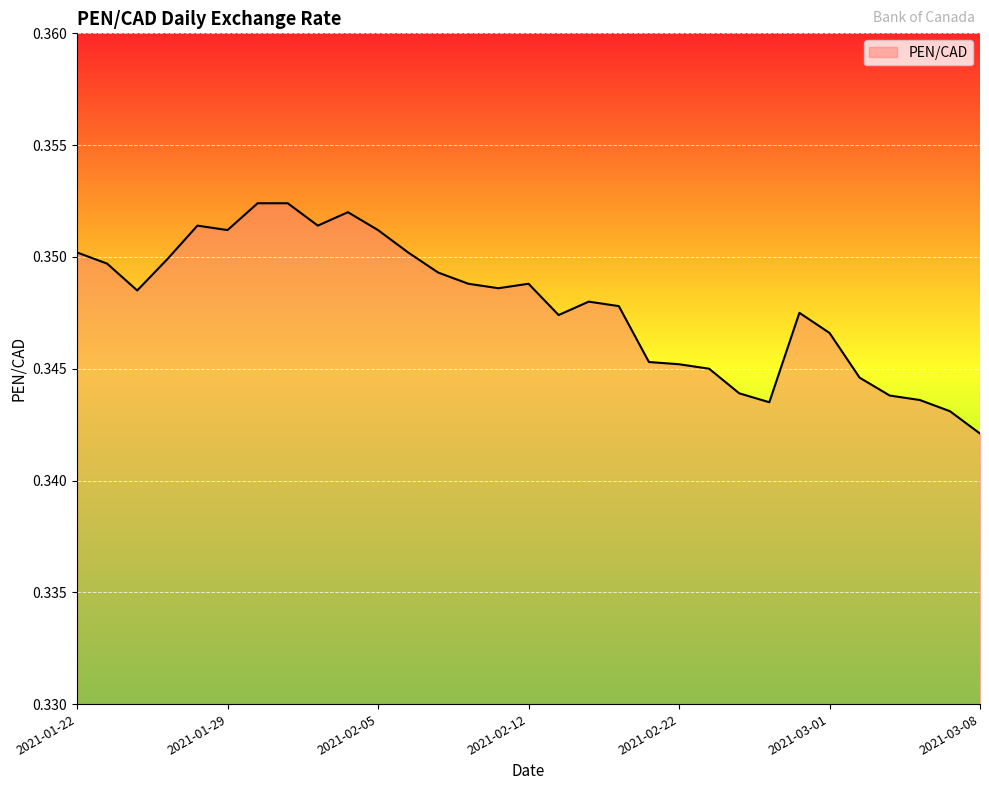

What is the greatest value displayed?

0.4